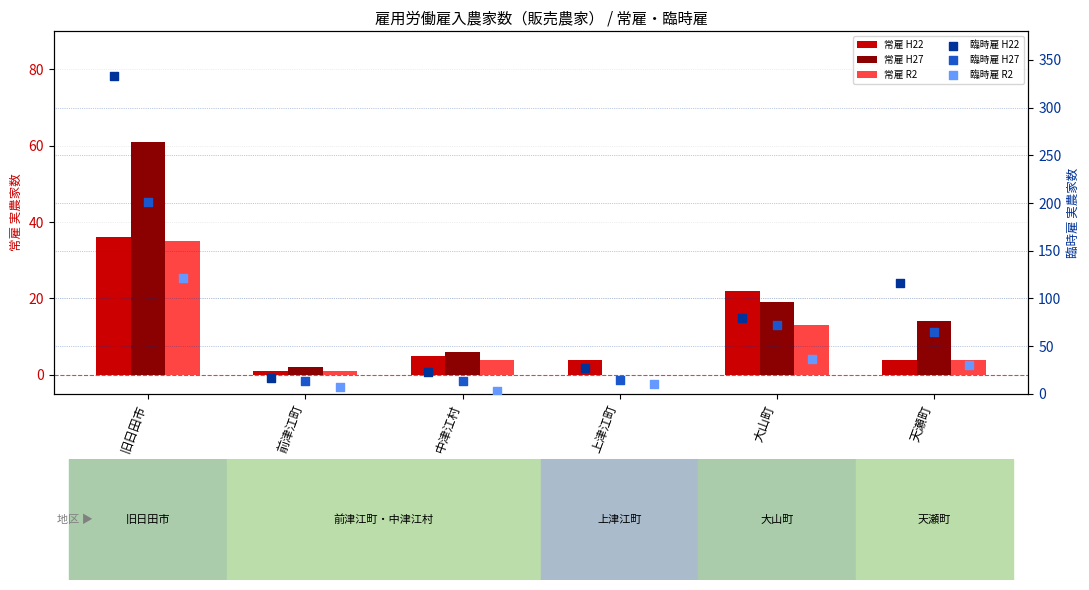

What is the total value across all series at 前津江町?

41